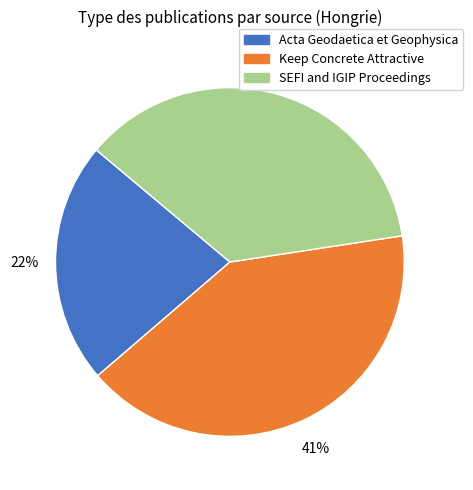

To the nearest percent, what is the difference between the largest and smallest slice percentages?

19%